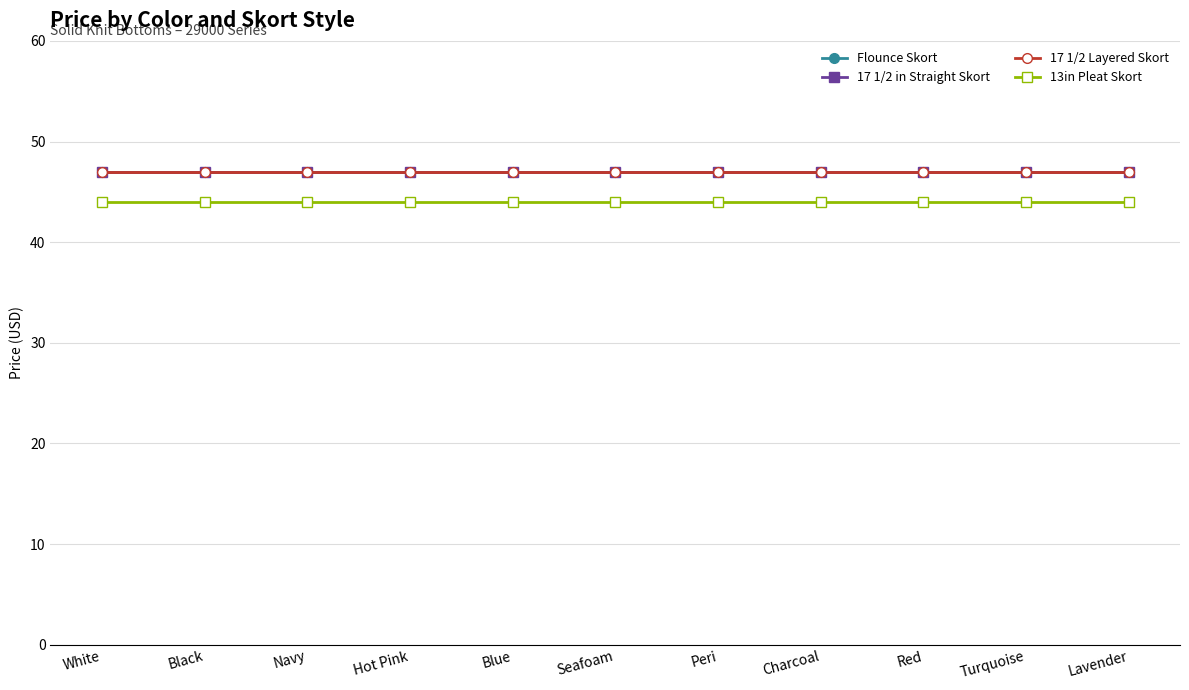

What is the sum of the Flounce Skort values at Charcoal and Blue?

94